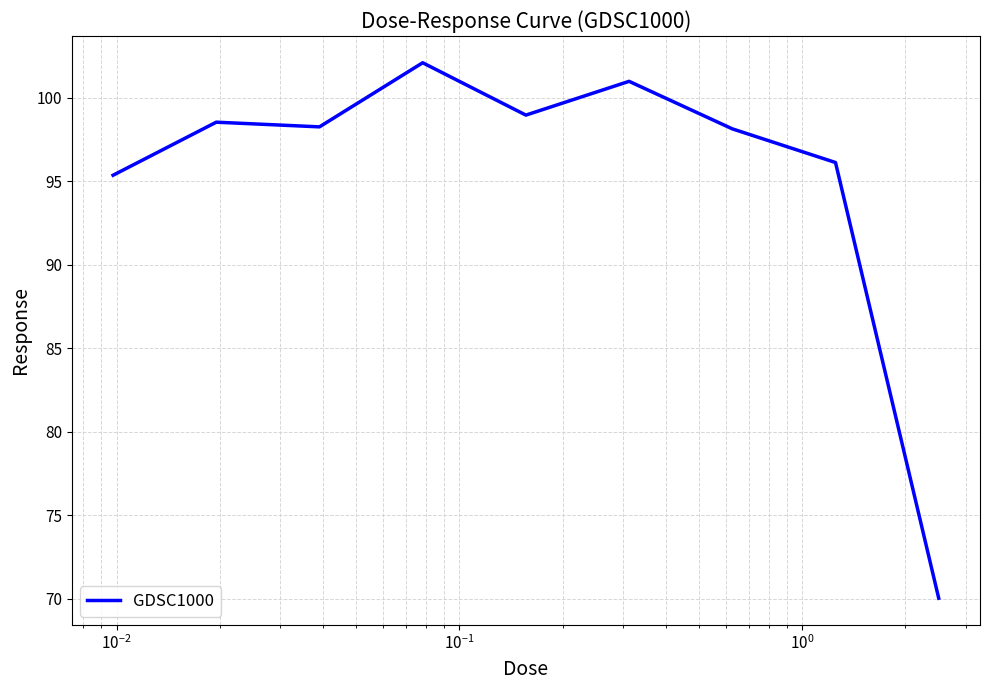

What is the minimum value shown in the chart?

70.0